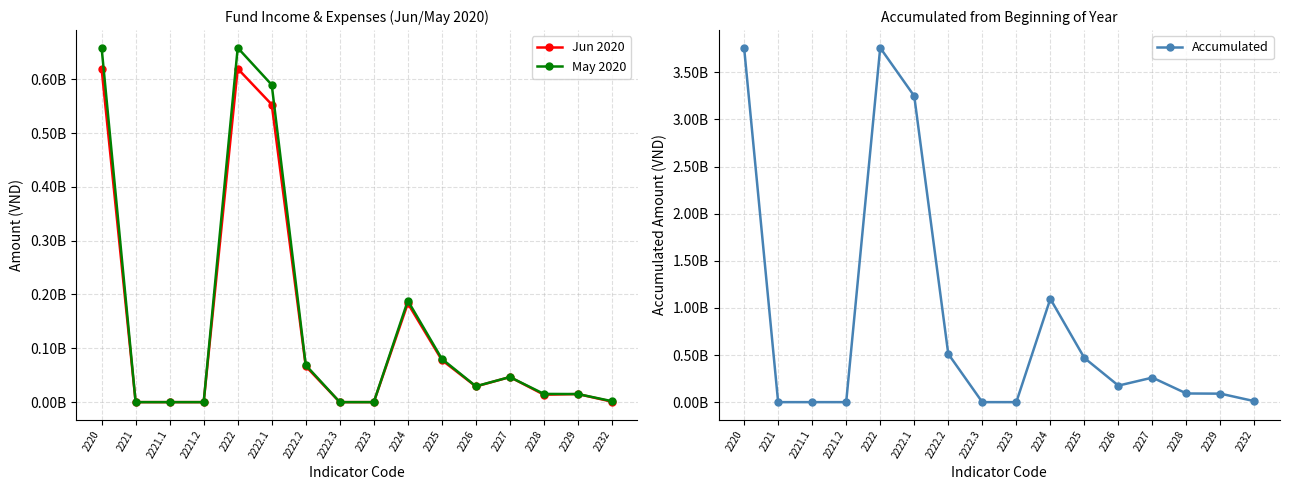

What position from the left is 2222.3?

8